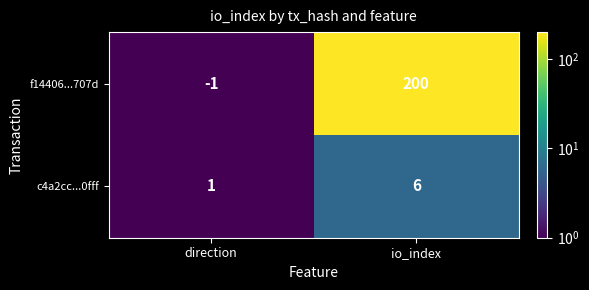

At direction, list the series in order from largest to smallest.

c4a2cc...0fff, f14406...707d